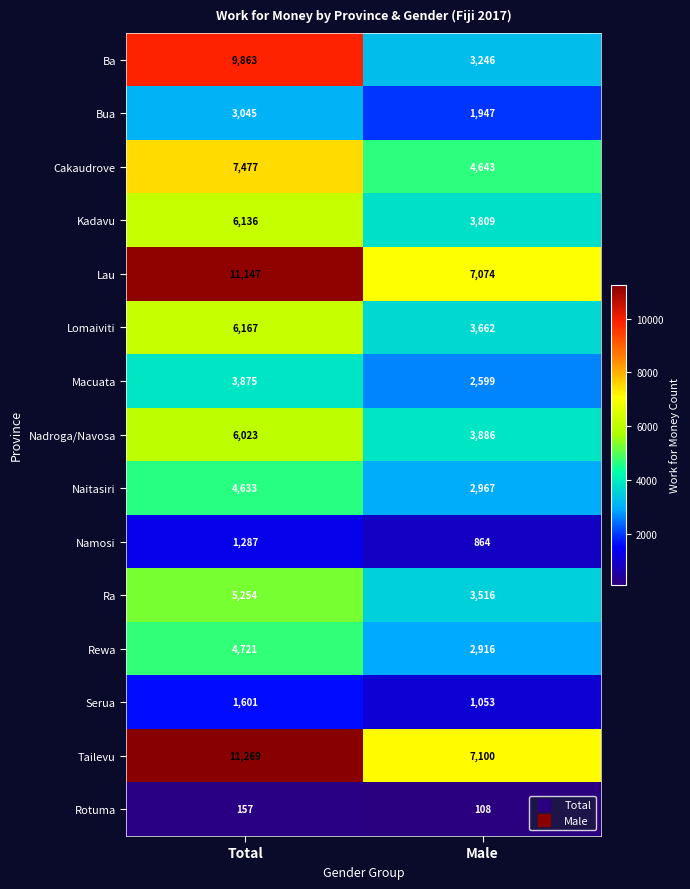

What is the maximum value shown in the chart?

11269